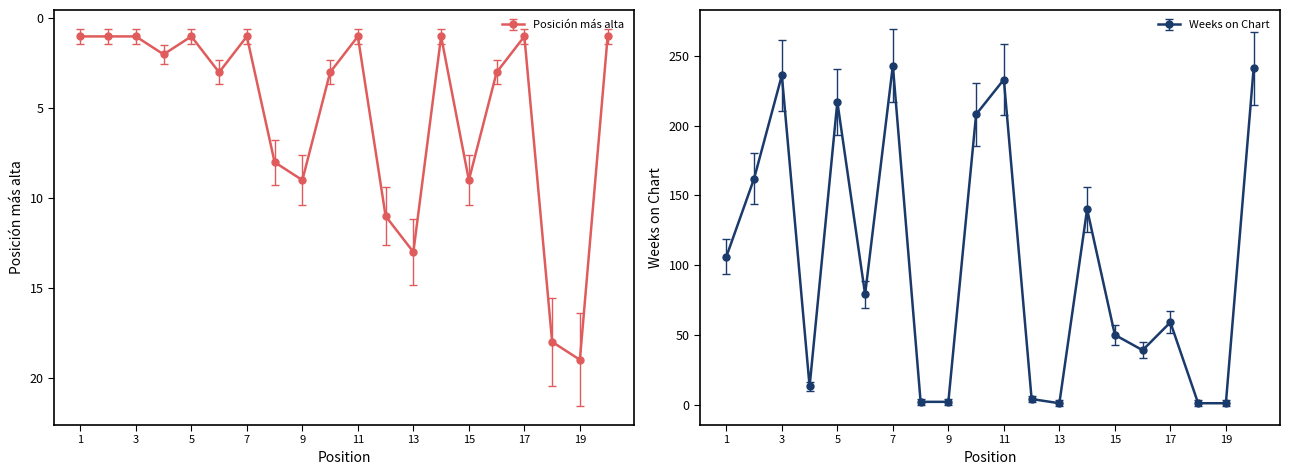

What is the sum of the Posición más alta values at 16 and 9?

12.0